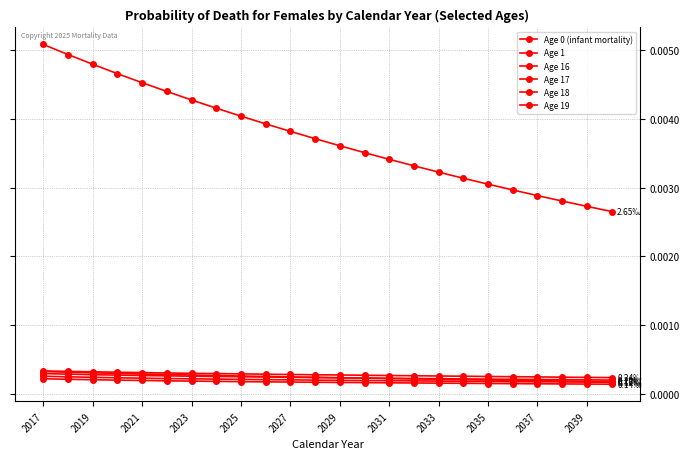

Count the number of data series in this chart.

6